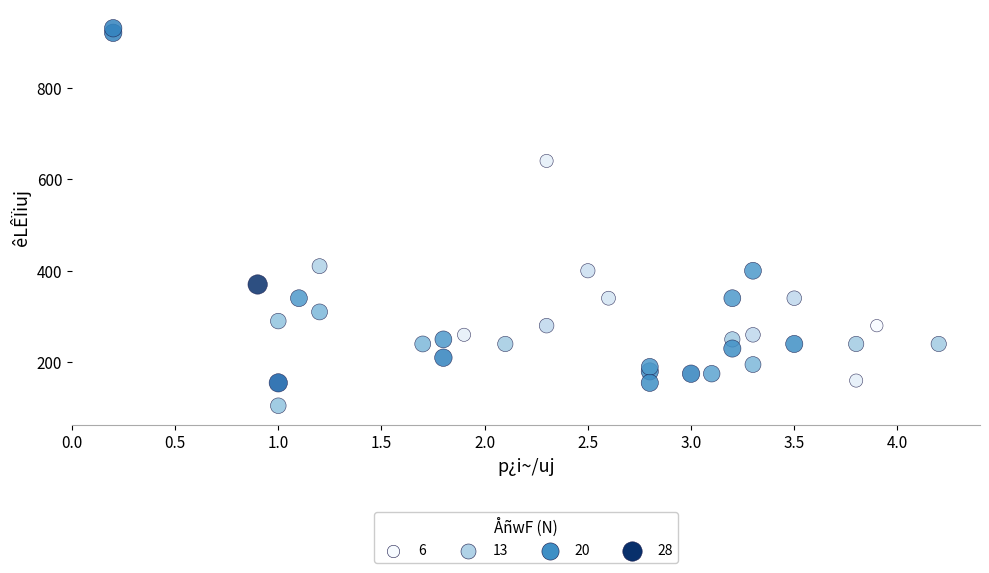

What is the range of Y values (max minus min)?

825